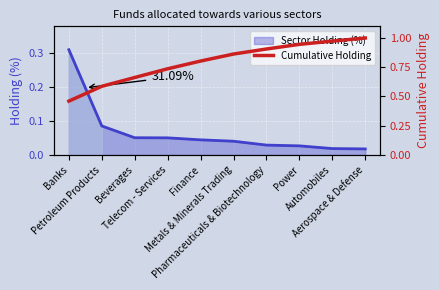

What is the difference between the values at Power and Petroleum Products?

0.4